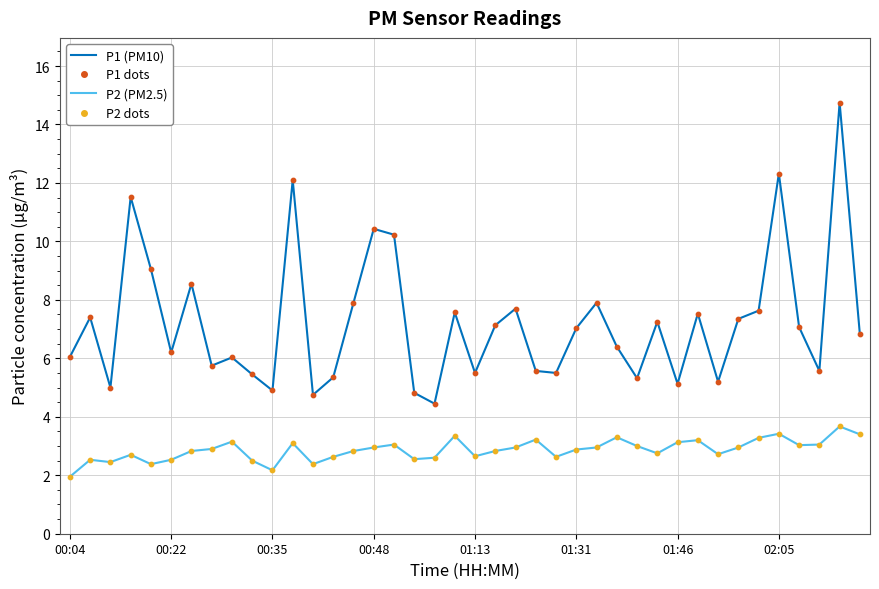

Which series has the largest range (max minus min)?

P1 (PM10)